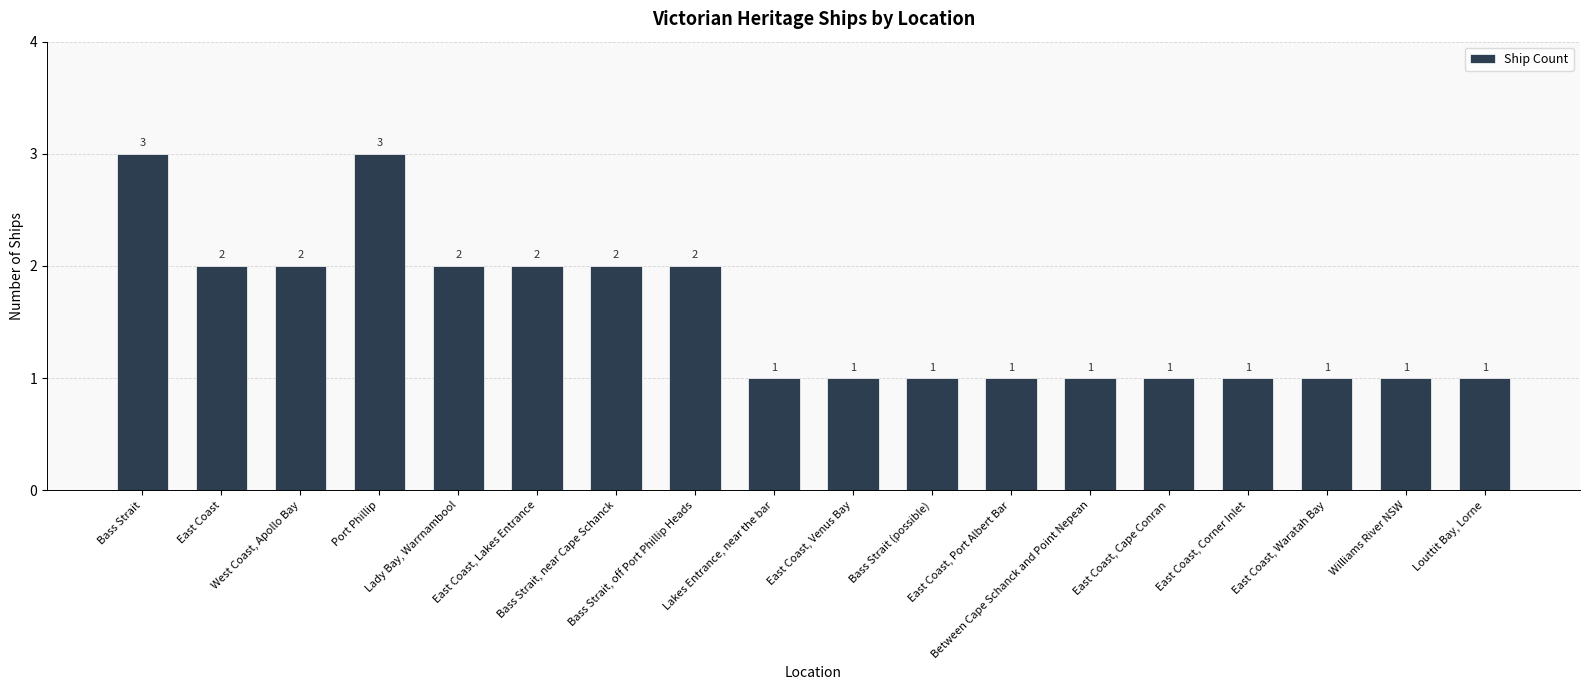

Are the bars horizontal?

No